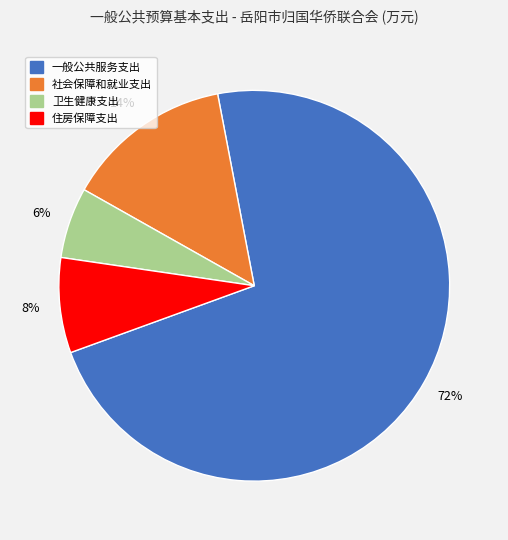

What is the ratio of the value at 住房保障支出 to the value at 卫生健康支出?

1.3